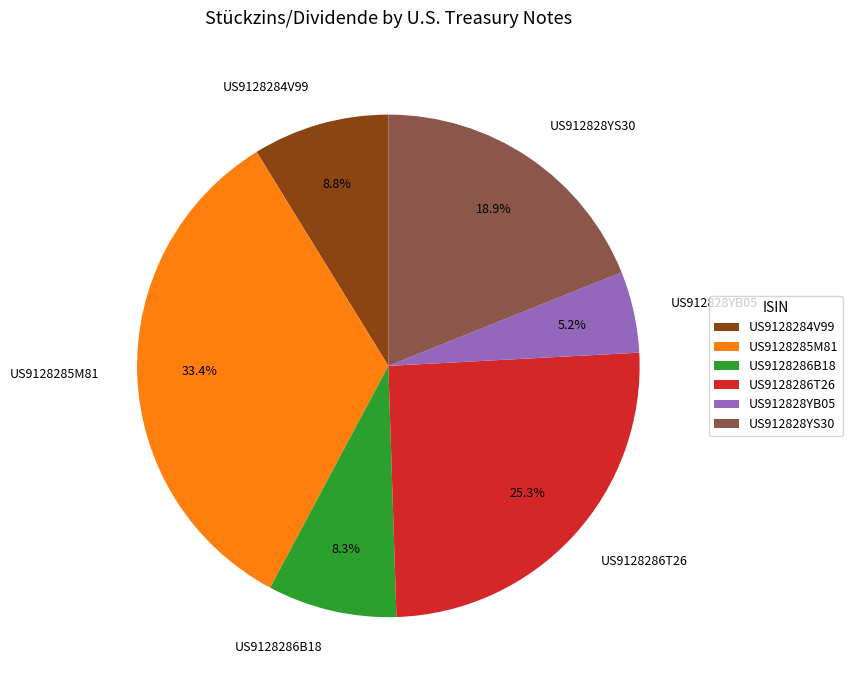

Is there a majority slice in this chart?

No